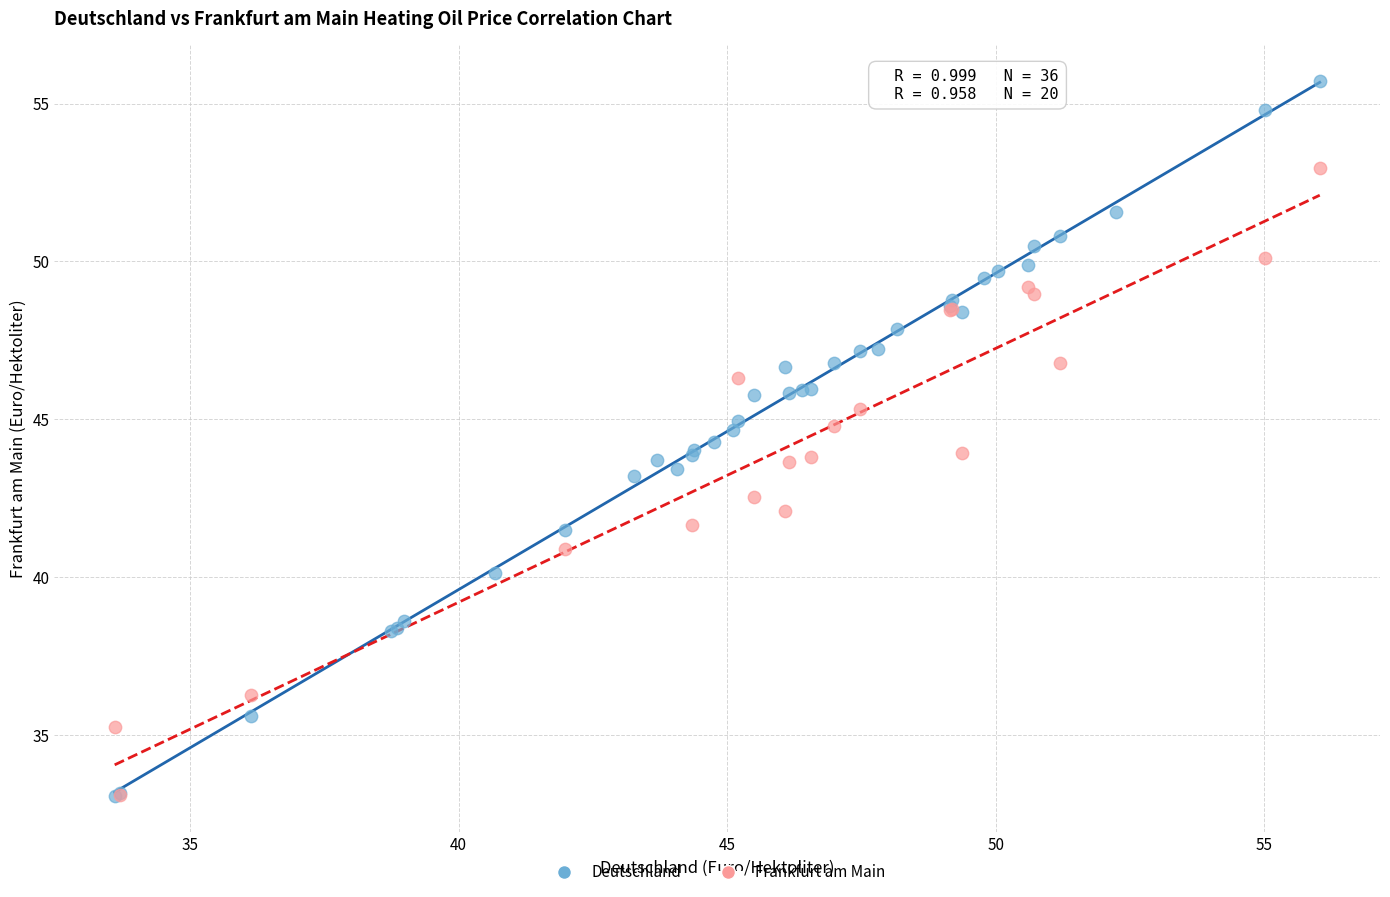

Which series contains the highest Y value?

Deutschland